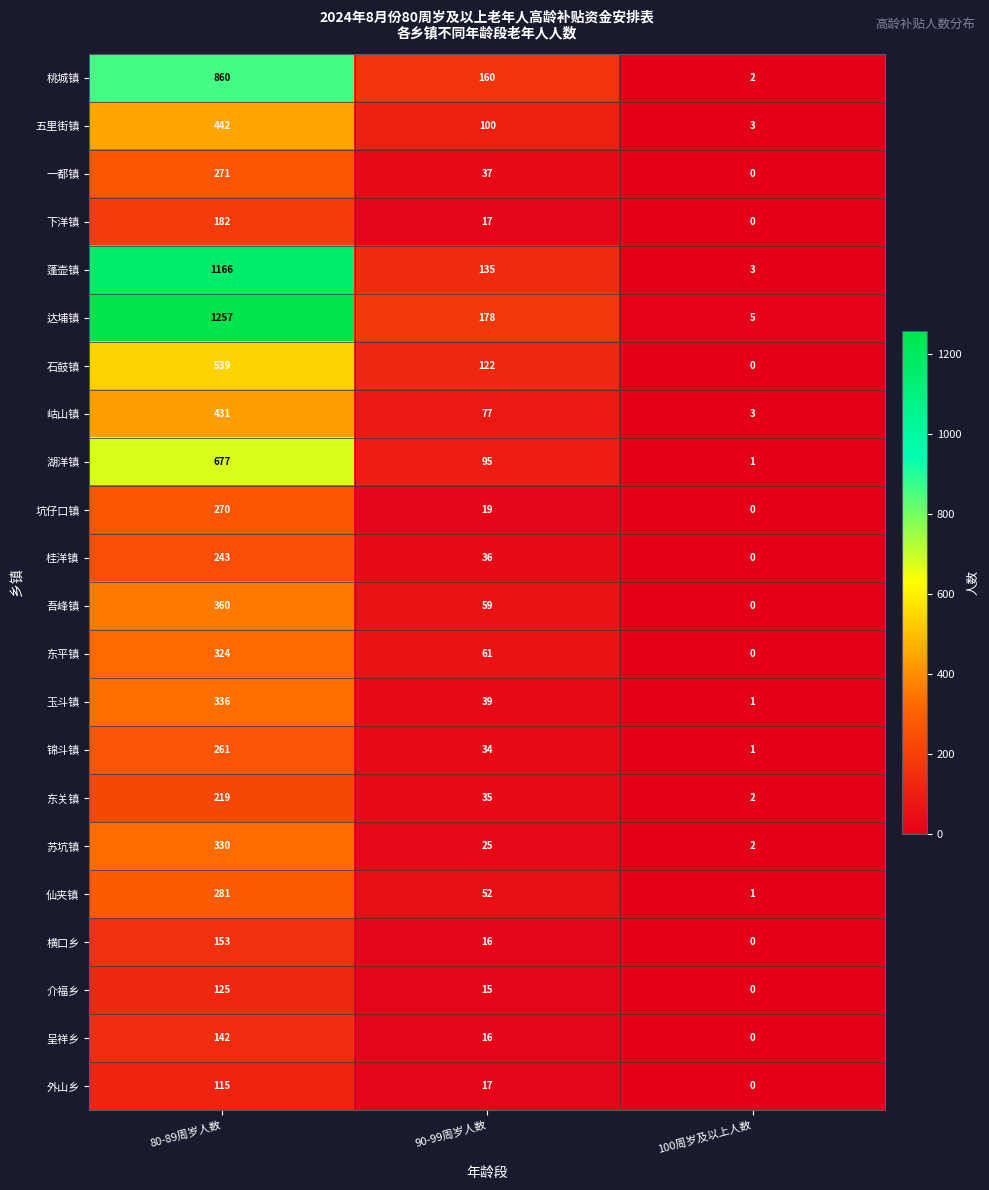

The value of 介福乡 at 80-89周岁人数 is 170. True or false?

False